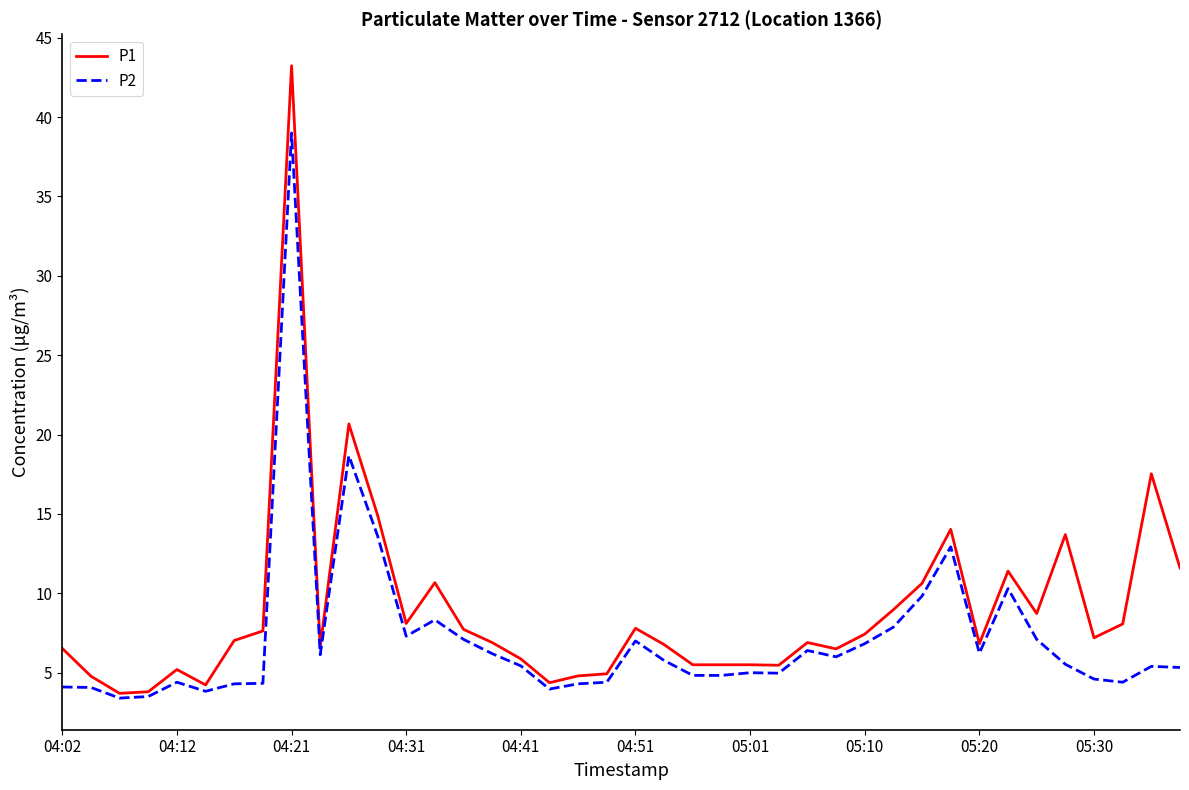

Which series has the widest spread of values?

P1